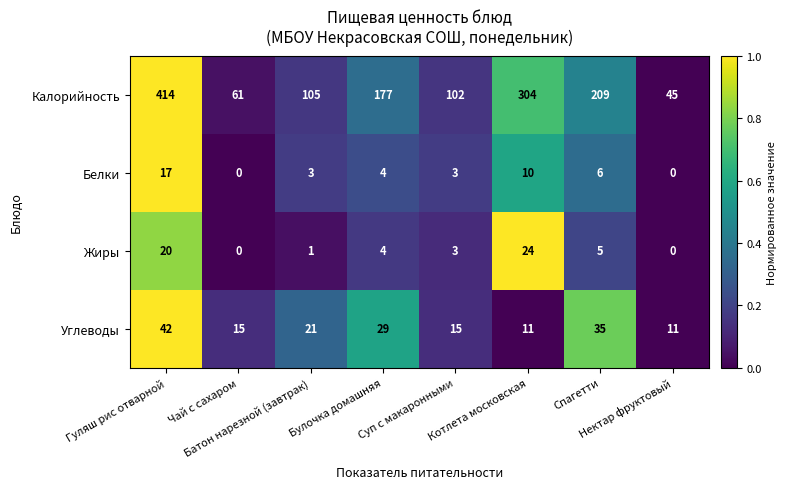

At how many categories does at least one series exceed 101?

6